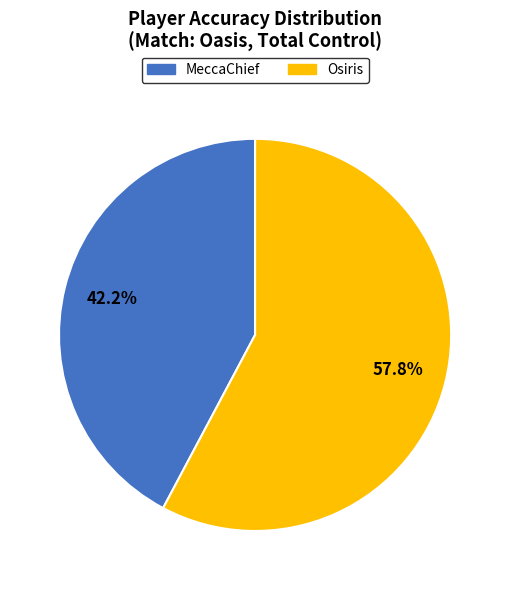

Combined, what portion of the pie is Osiris and MeccaChief?

100.0%